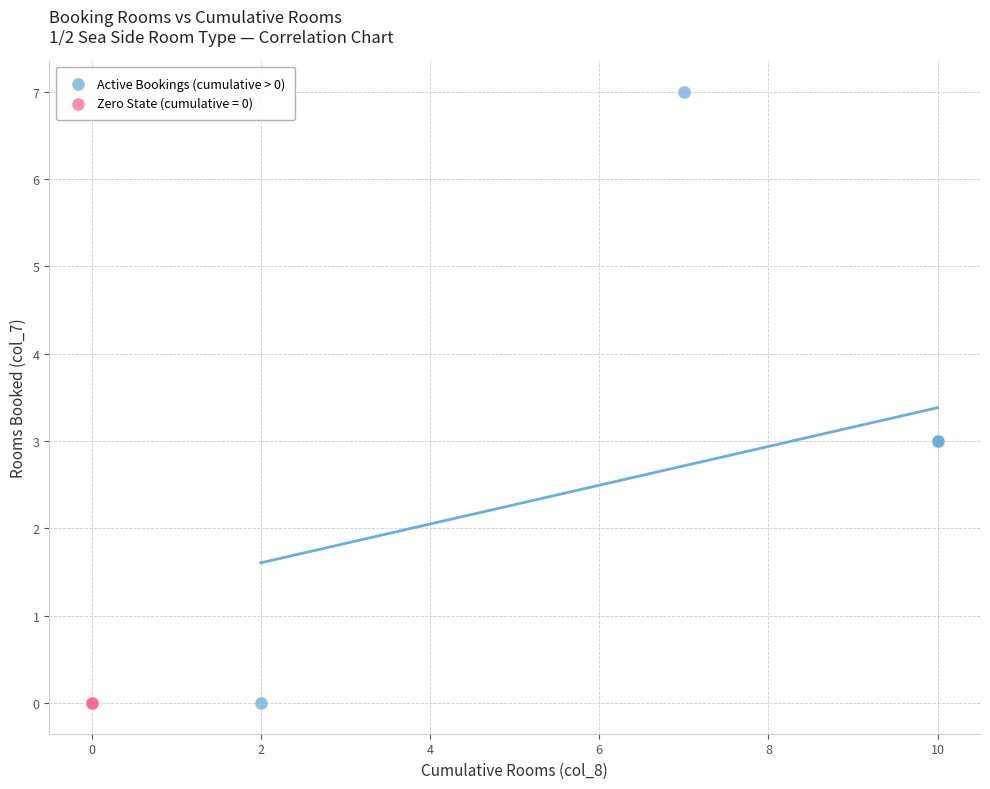

Which series reaches the maximum Y coordinate?

Active Bookings (cumulative > 0)